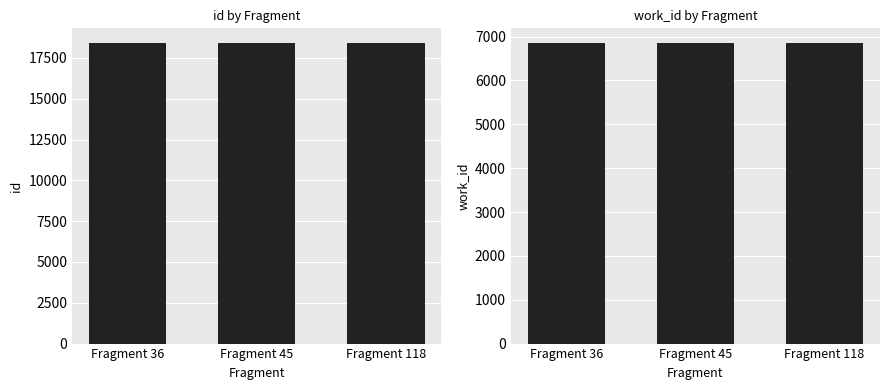

What is the difference between the maximum and minimum values in the id series?

8